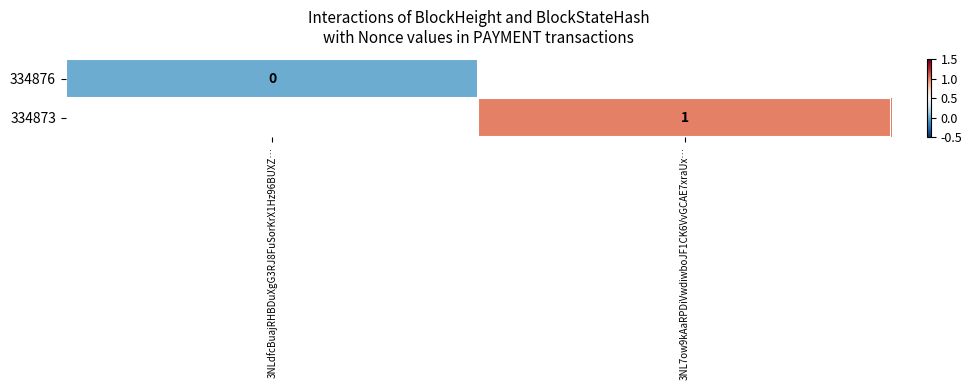

At how many categories does at least one series exceed 0?

1